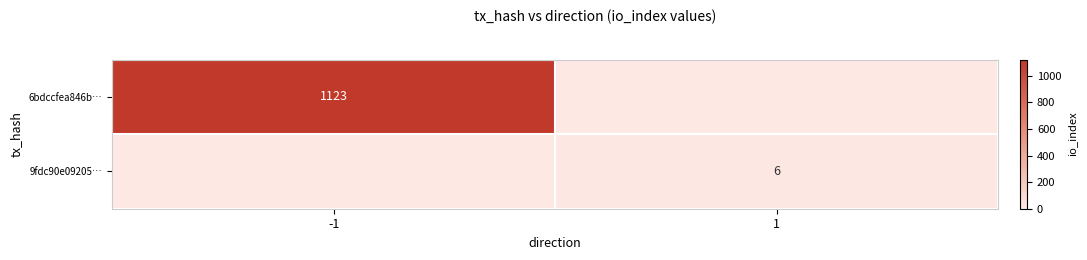

The value of 9fdc90e09205… at 1 is 6. True or false?

True